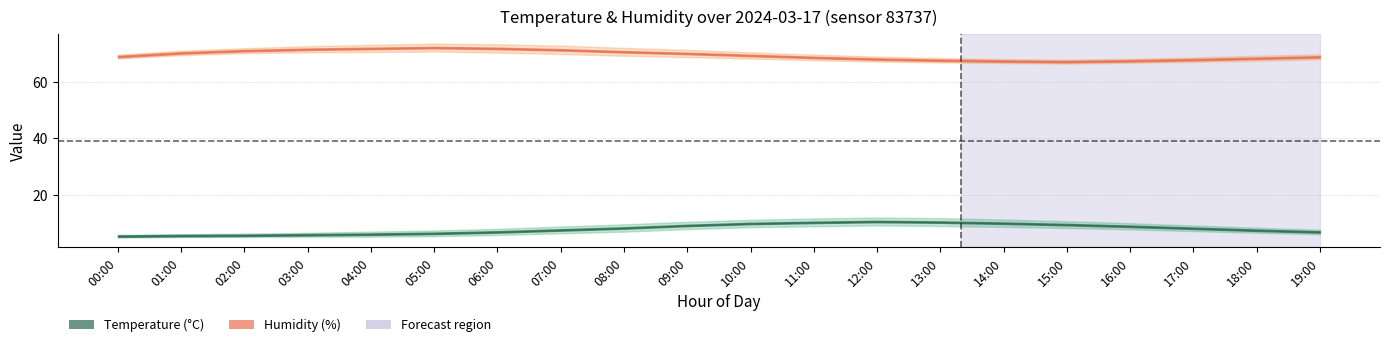

What is the sum of the humidity_upper values at 06:00 and 03:00?

146.3